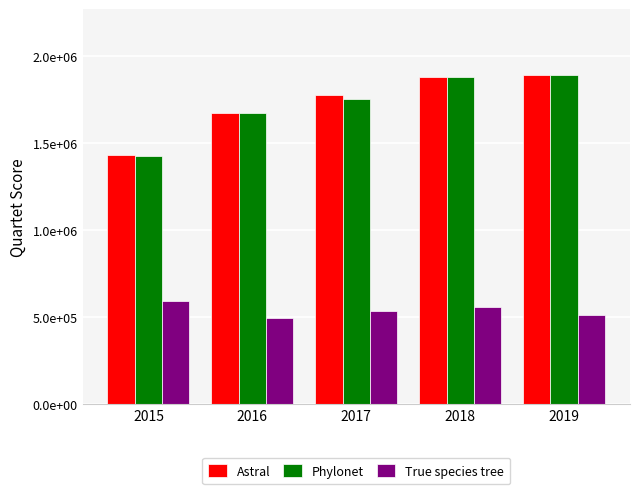

Are the bars grouped side by side (vs. stacked)?

Yes